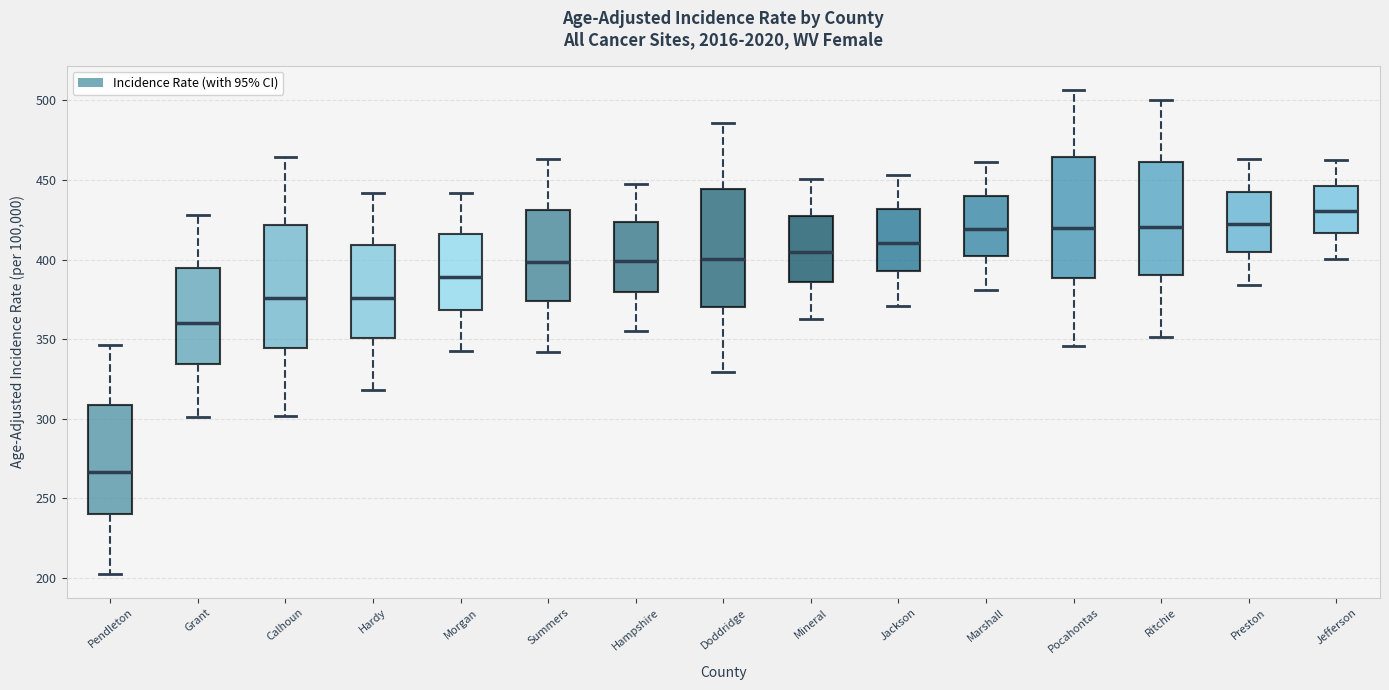

Where does the upper whisker of the box for Jackson end on the y-axis? The values are not printed on the chart, so give them approximately, as read against the axis.

455